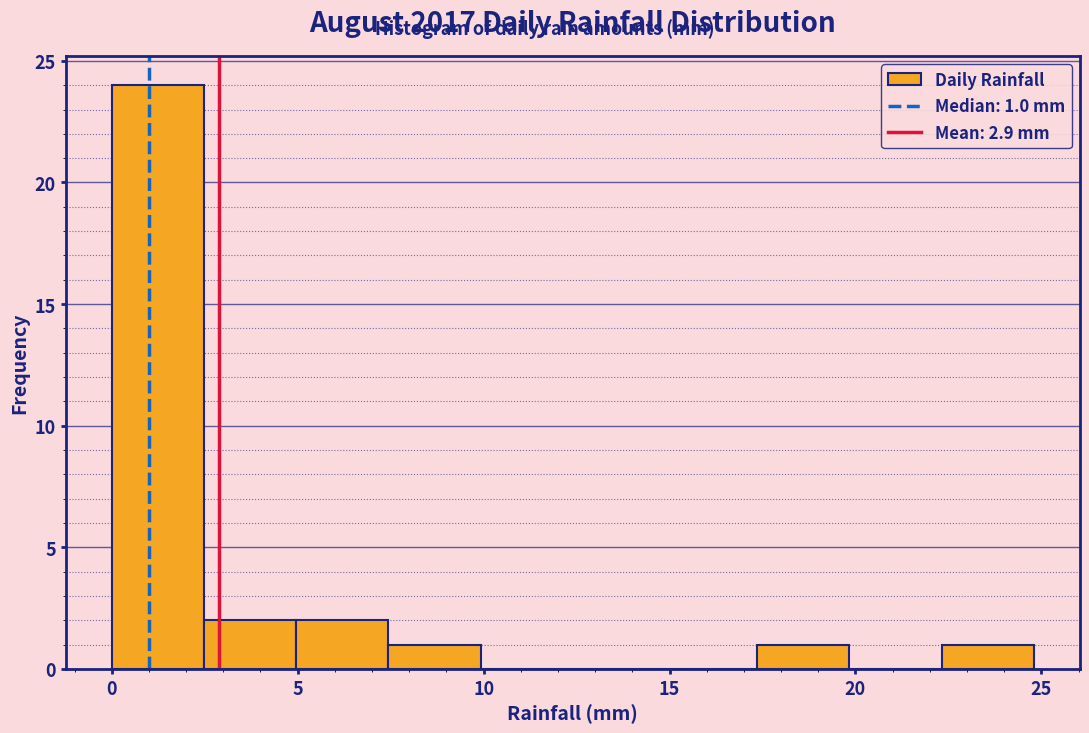

Over which range of the x-axis is the bar tallest?

0.0 to 2.5